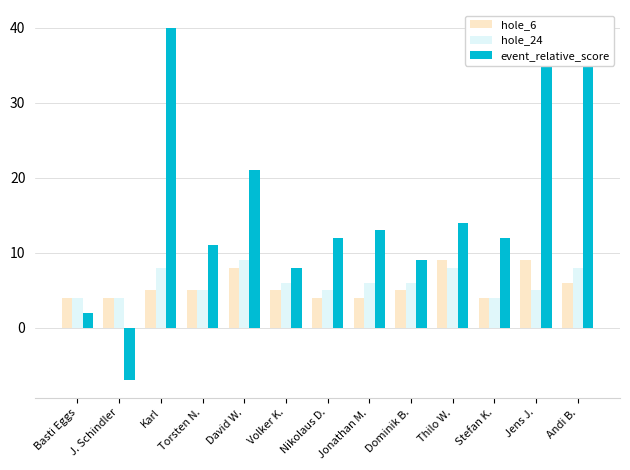

At how many categories does at least one series exceed 23?

3